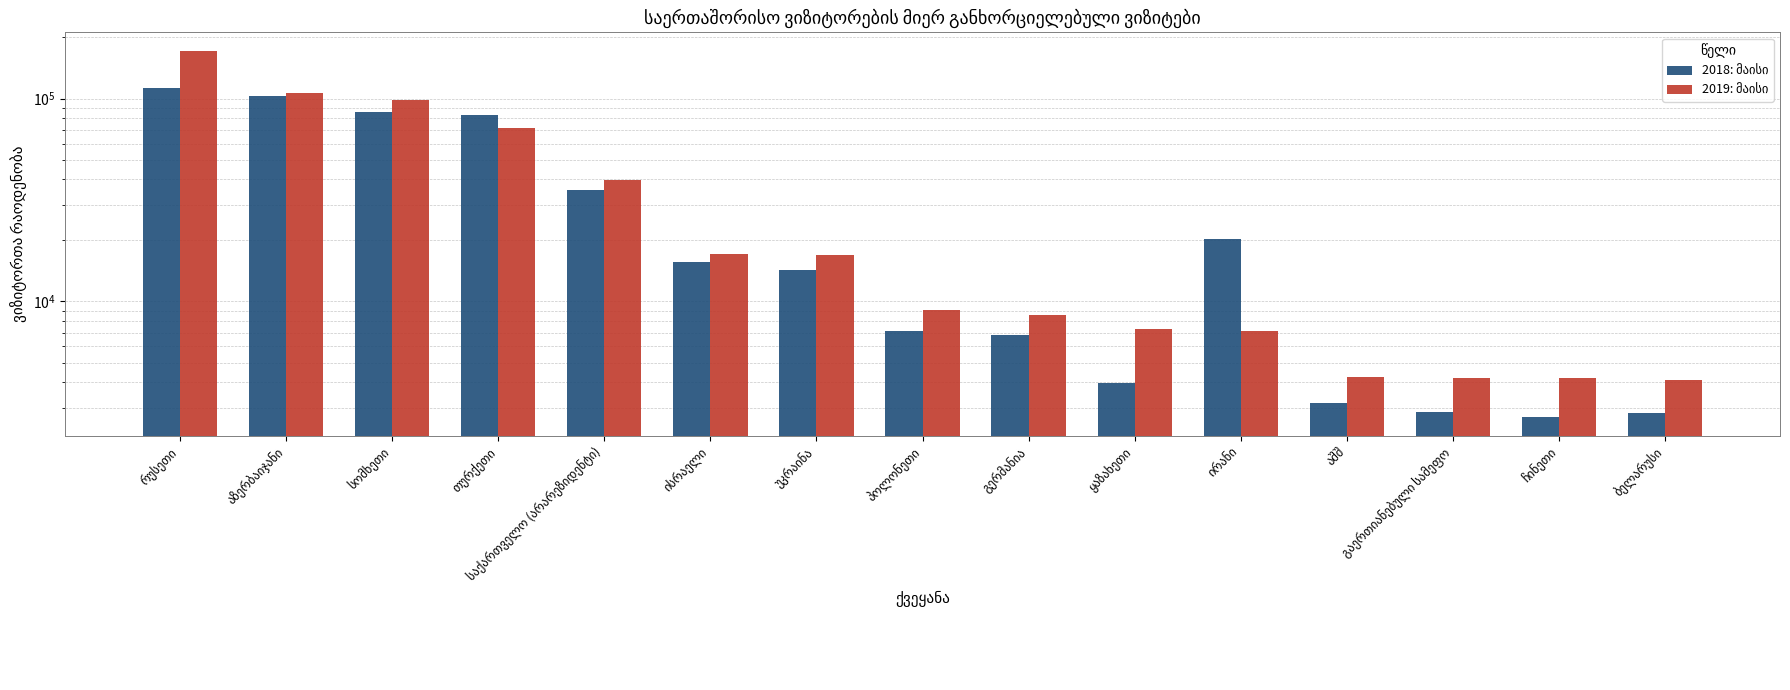

What is the highest value of the 2019: მაისი series?

172217